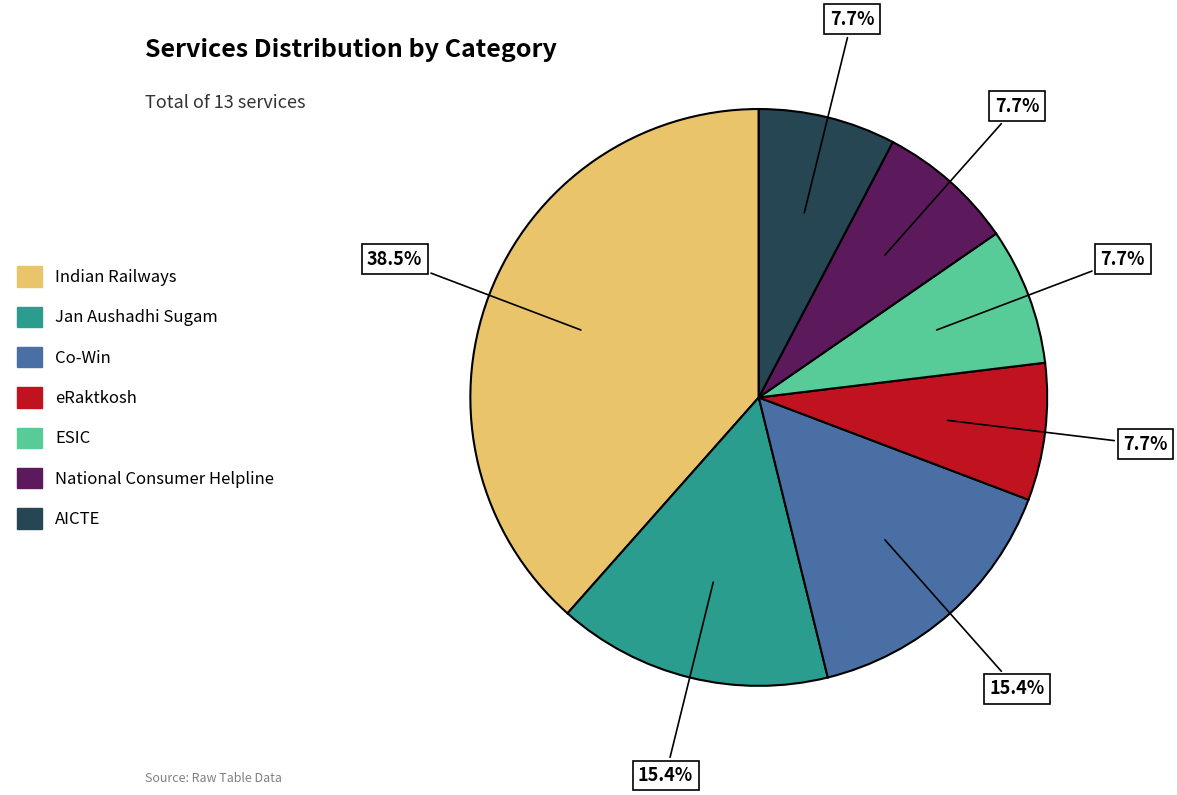

Is there a majority slice in this chart?

No